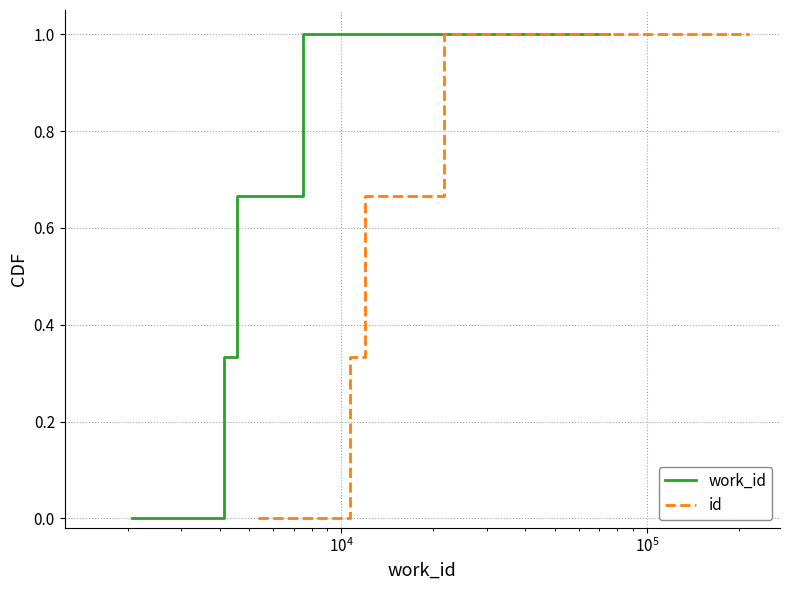

Which series has the largest total across all categories?

work_id